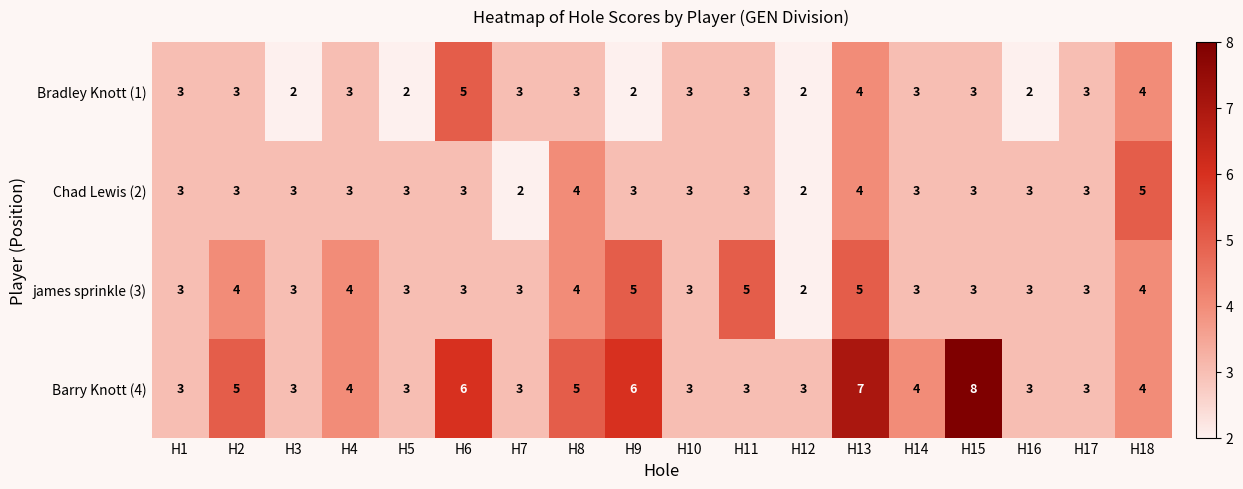

At which category is the sum across all series the highest?

H13